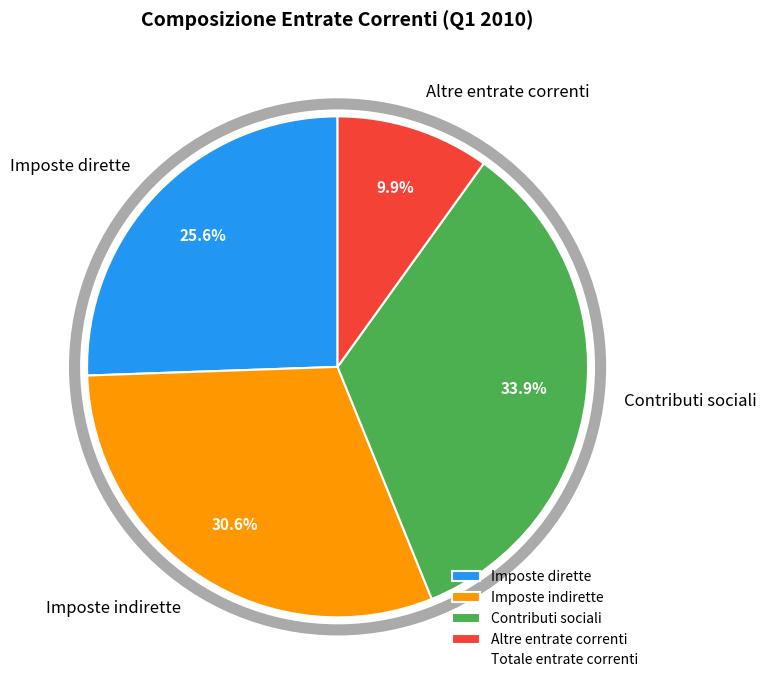

Does any single category account for the majority?

No